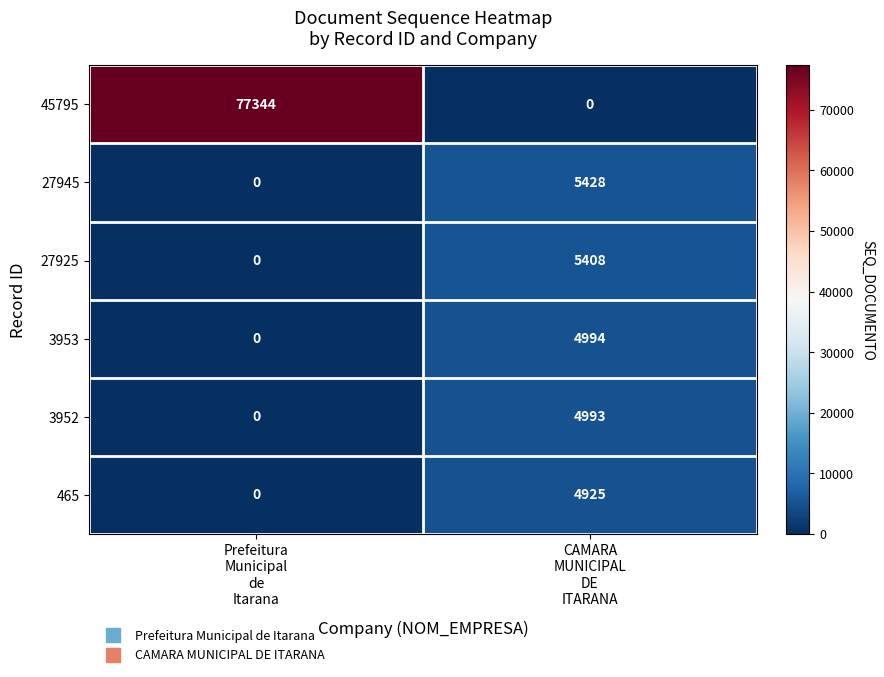

What is the greatest value displayed?

77344